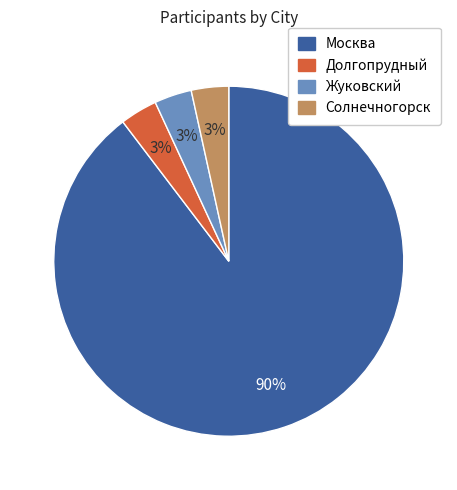

What percentage is the Солнечногорск slice, to the nearest percent?

3%